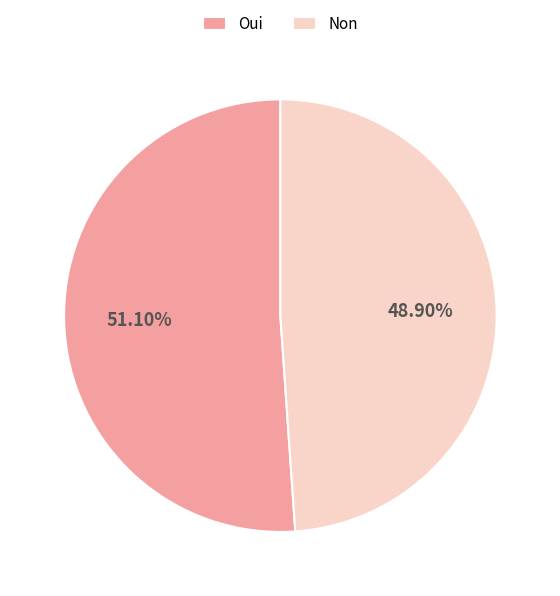

What percentage do Non and Oui together represent?

100.0%